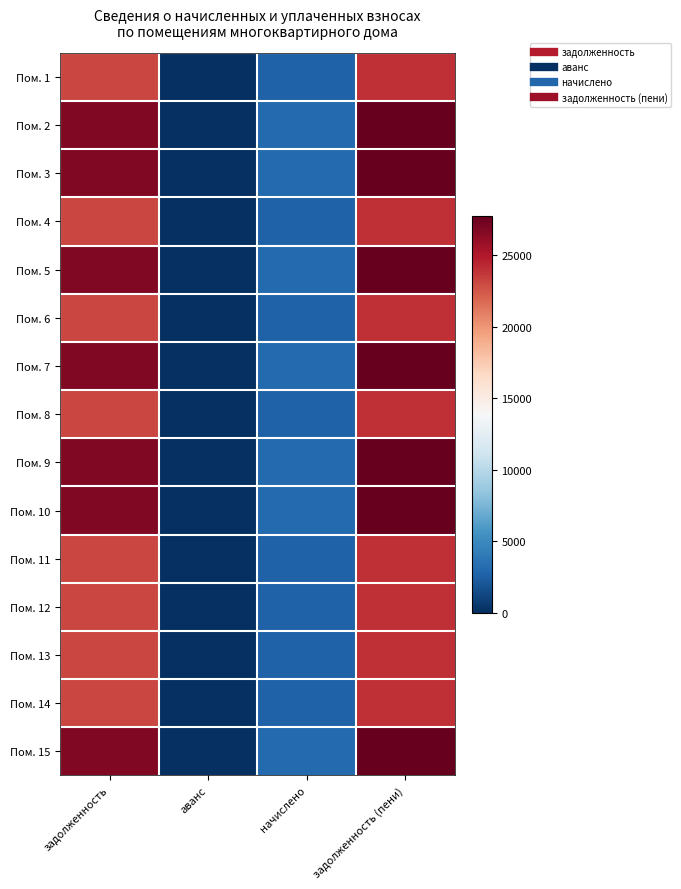

Between задолженность and задолженность (пени), which is larger?

задолженность (пени)